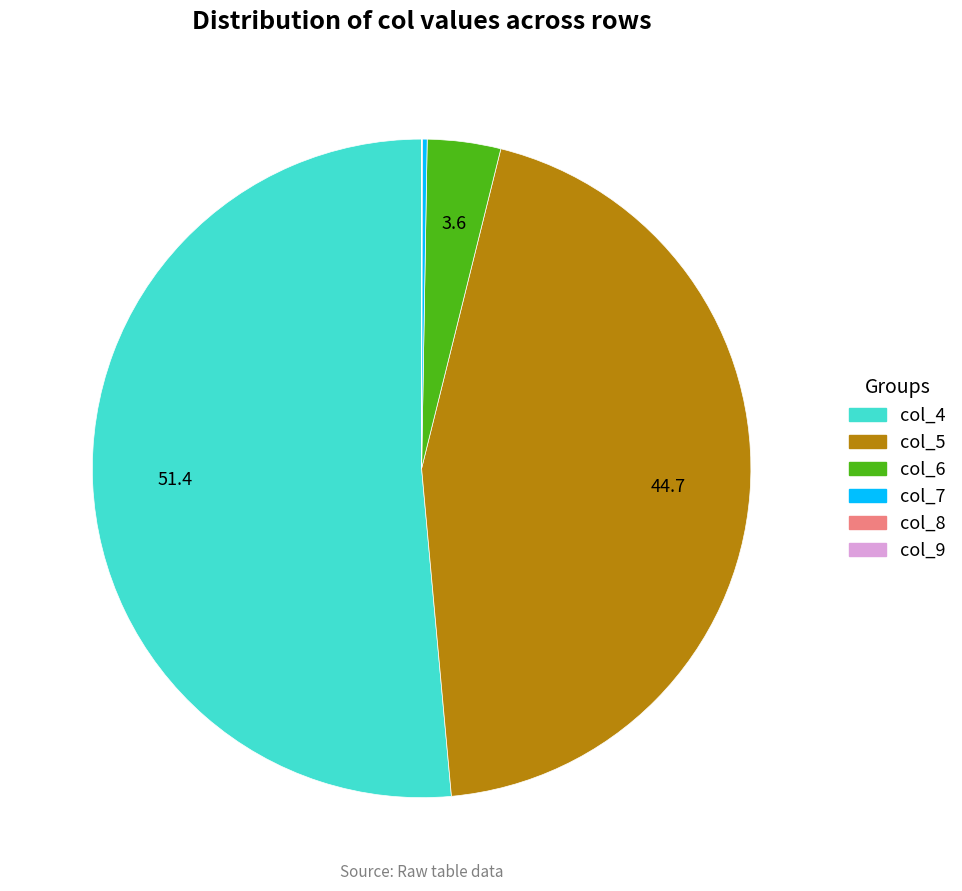

Is there any slice that represents more than half of the pie?

Yes